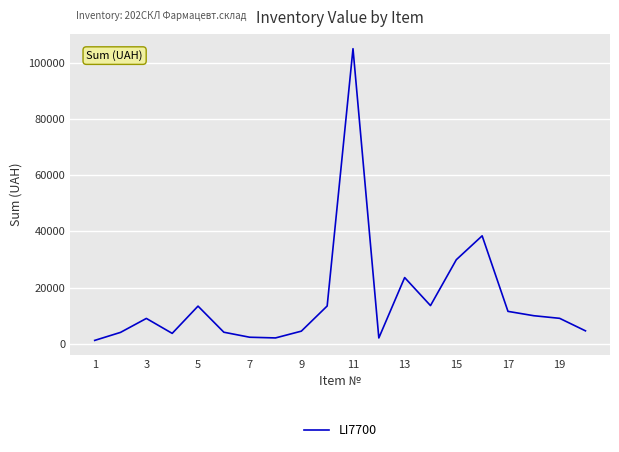

What is the difference between the maximum and minimum values?

103817.0